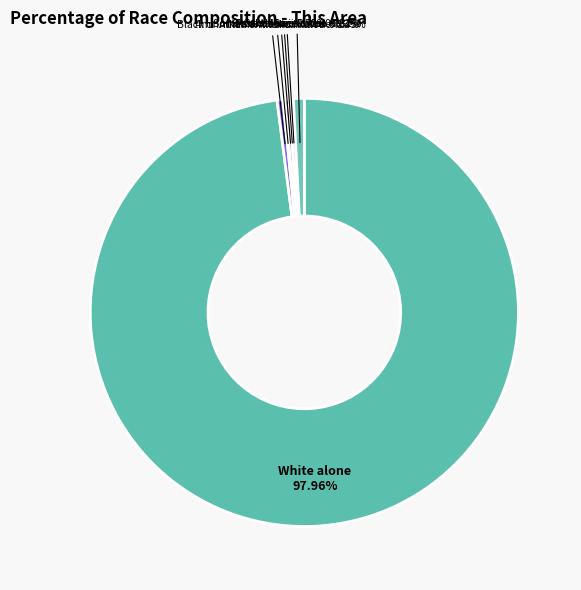

How many segments does this pie chart have?

7